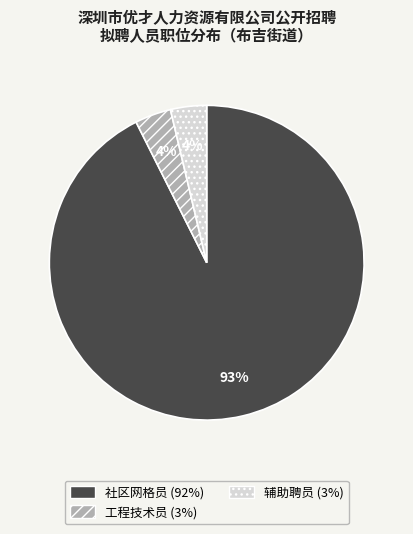

What is the ratio of the value at 辅助聘员 to the value at 工程技术员?

1.0